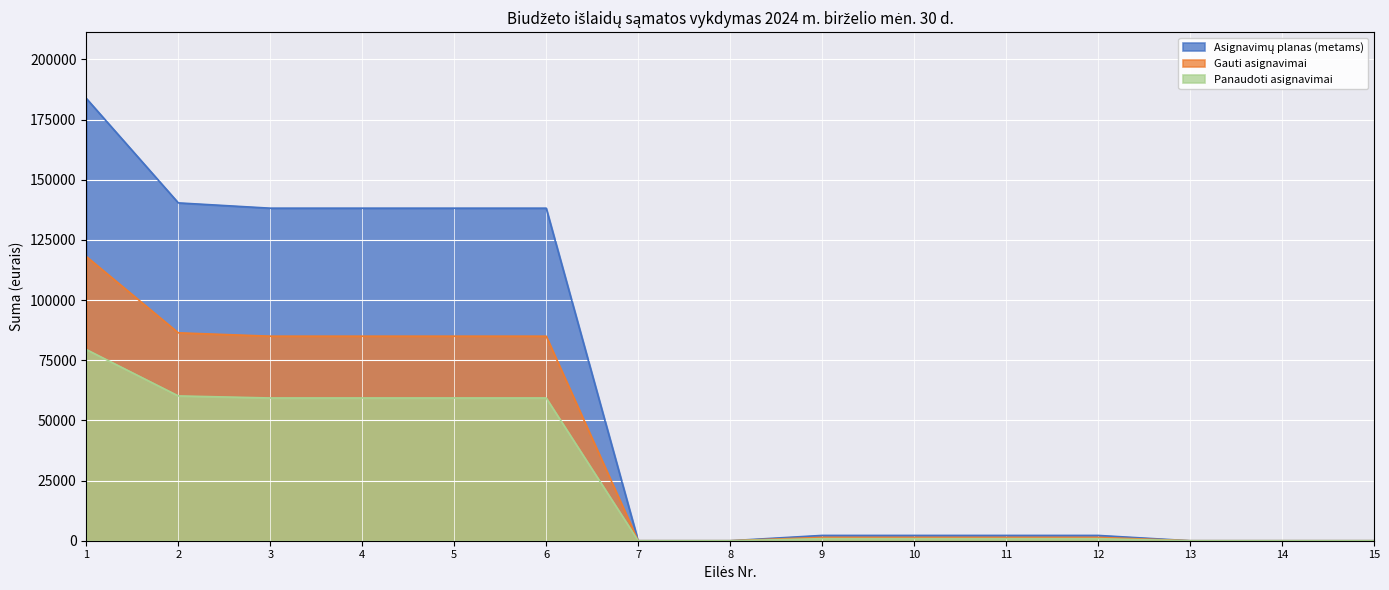

Which series has the widest spread of values?

Asignavimų planas (metams)